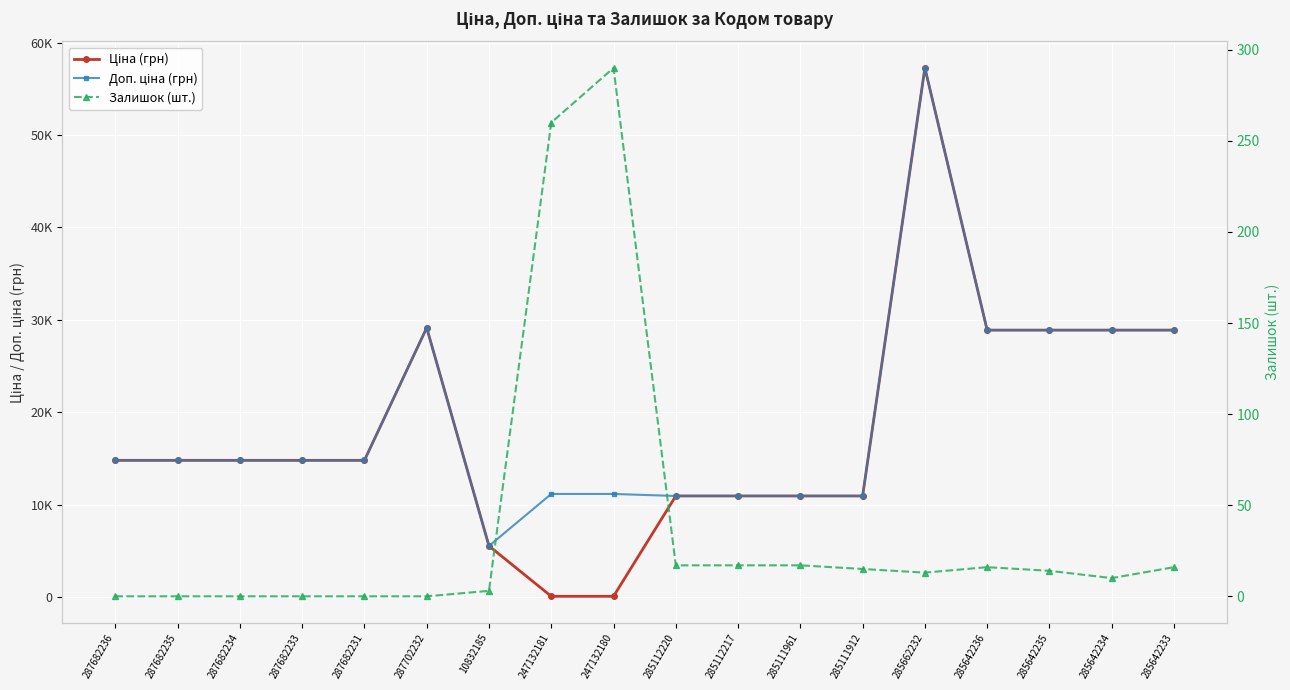

What is the maximum value shown in the chart?

57258.0